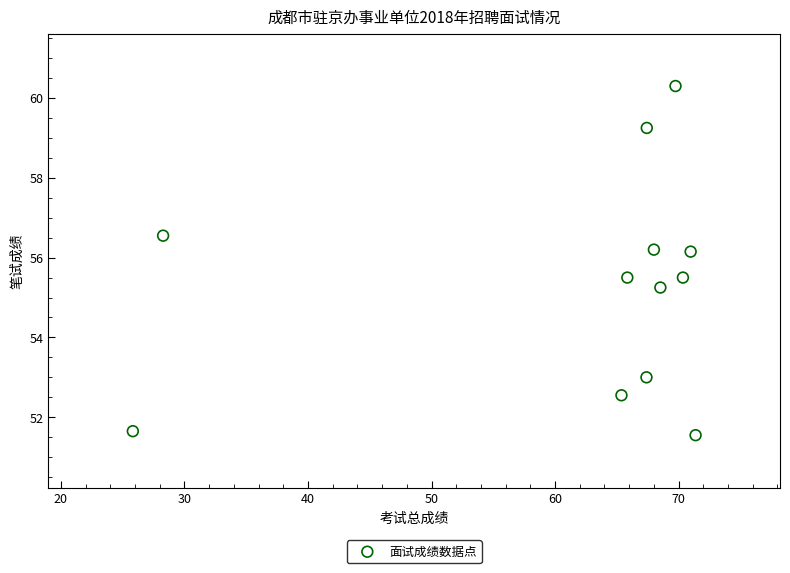

What is the average Y value?

55.3